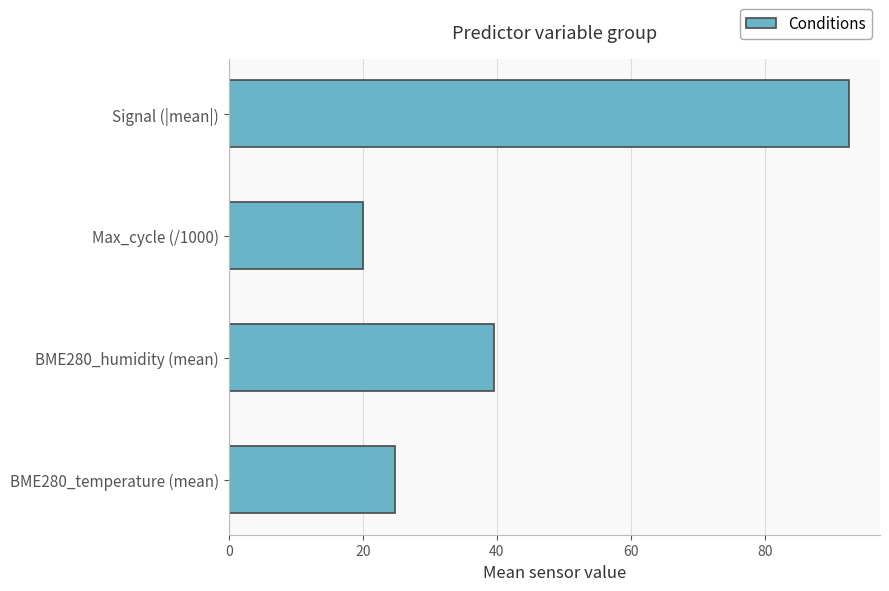

Are the bars horizontal?

Yes